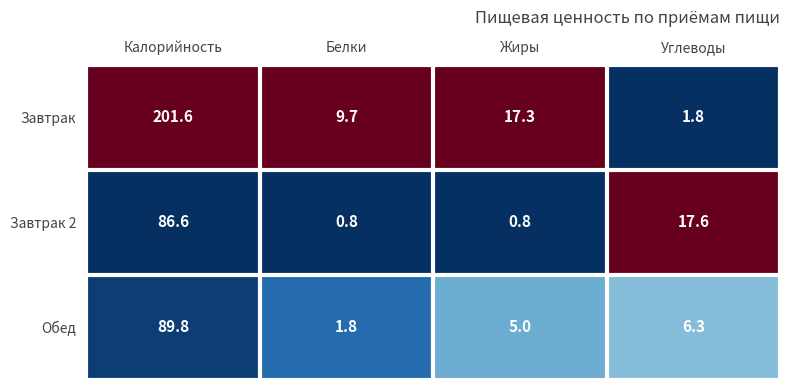

What is the difference between the highest and lowest values at Белки?

8.9